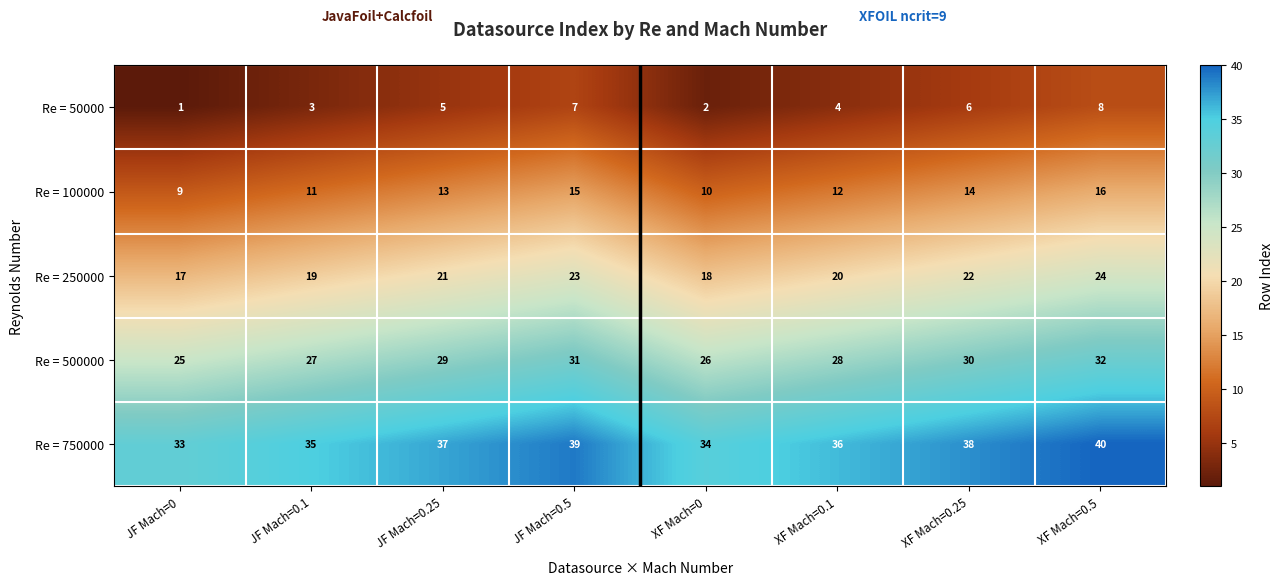

At how many categories does at least one series exceed 23?

8